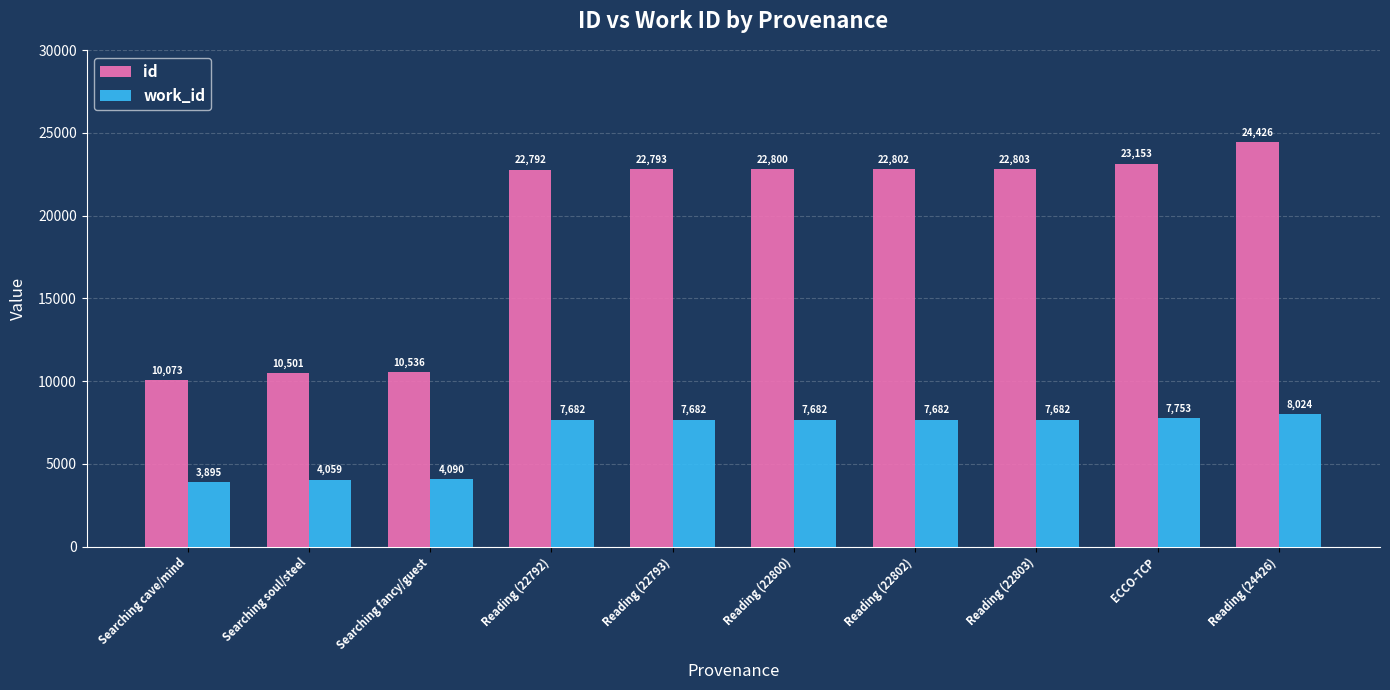

Reading left to right, list all the values displayed in this chart.

id: 10073	10501	10536	22792	22793	22800	22802	22803	23153	24426
work_id: 3895	4059	4090	7682	7682	7682	7682	7682	7753	8024